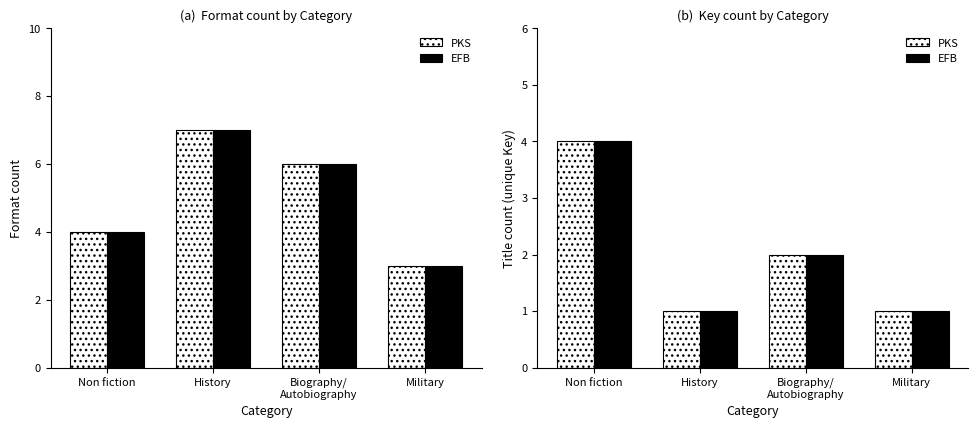

Is it true that PKS equals 2 at Military?

False